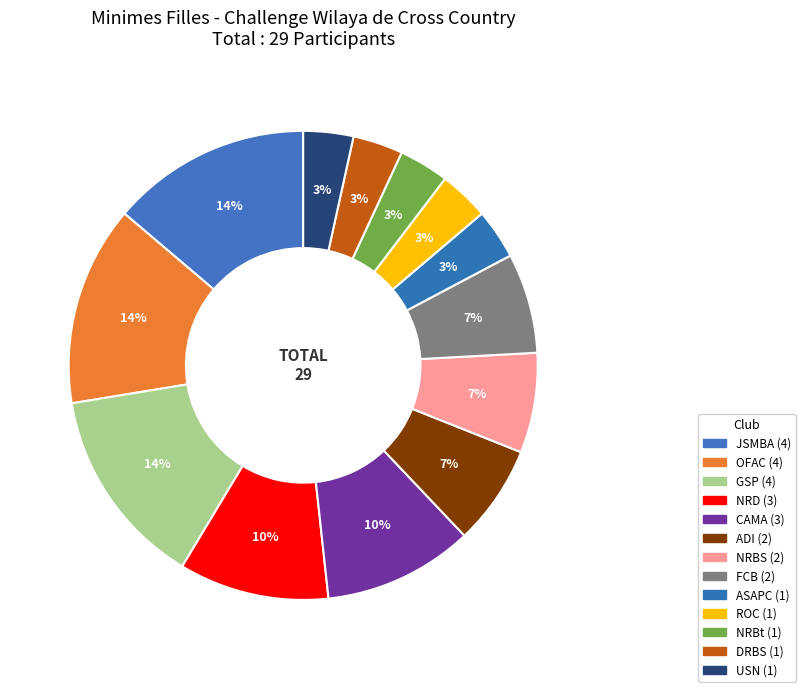

Approximately how many times larger is the value at USN compared to ADI?

0.5